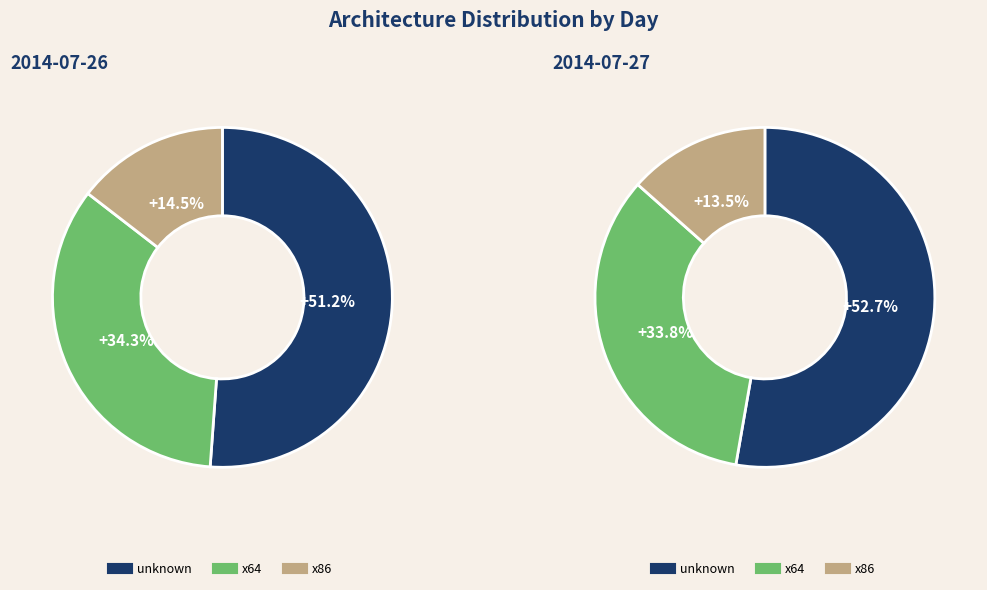

Is there any slice that represents more than half of the pie?

Yes